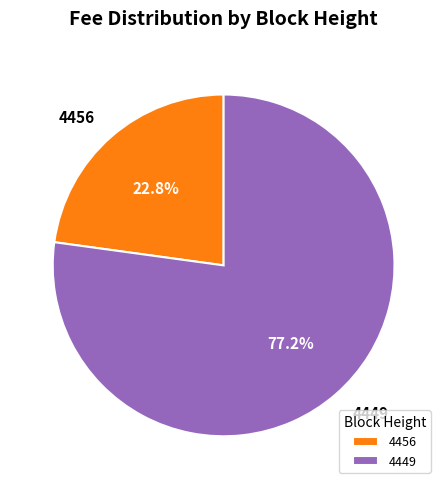

To the nearest percent, what is the combined percentage of 4456 and 4449?

100%